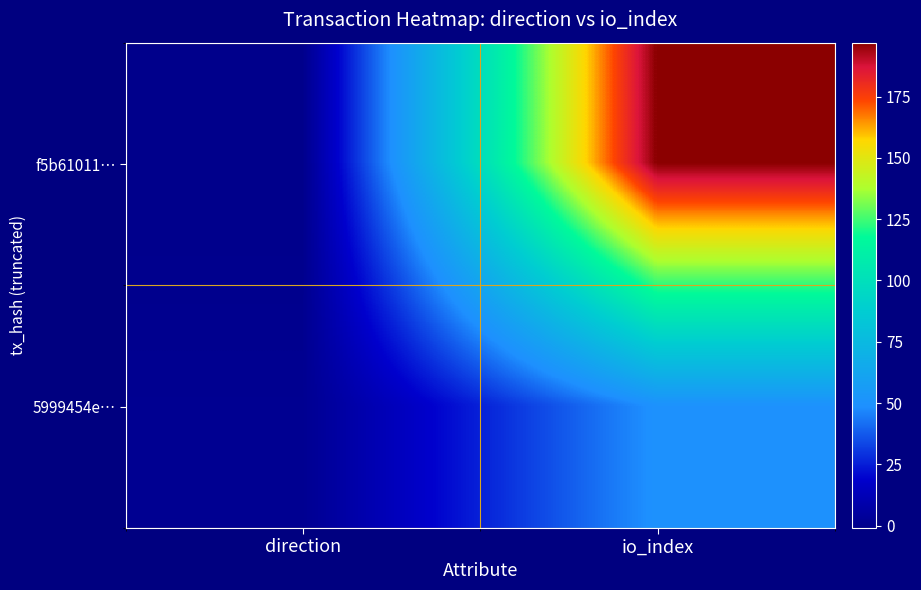

What is the smallest value displayed?

-1